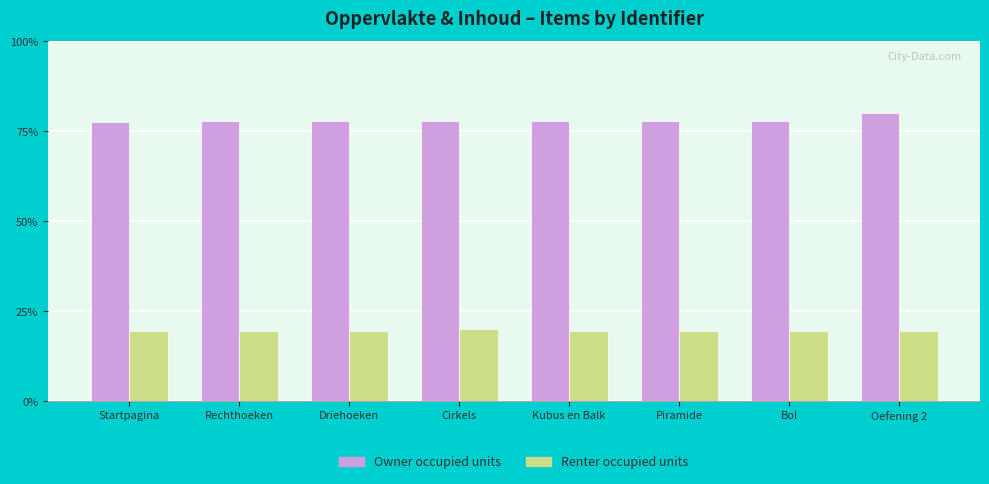

Which series has the largest total across all categories?

Owner occupied units